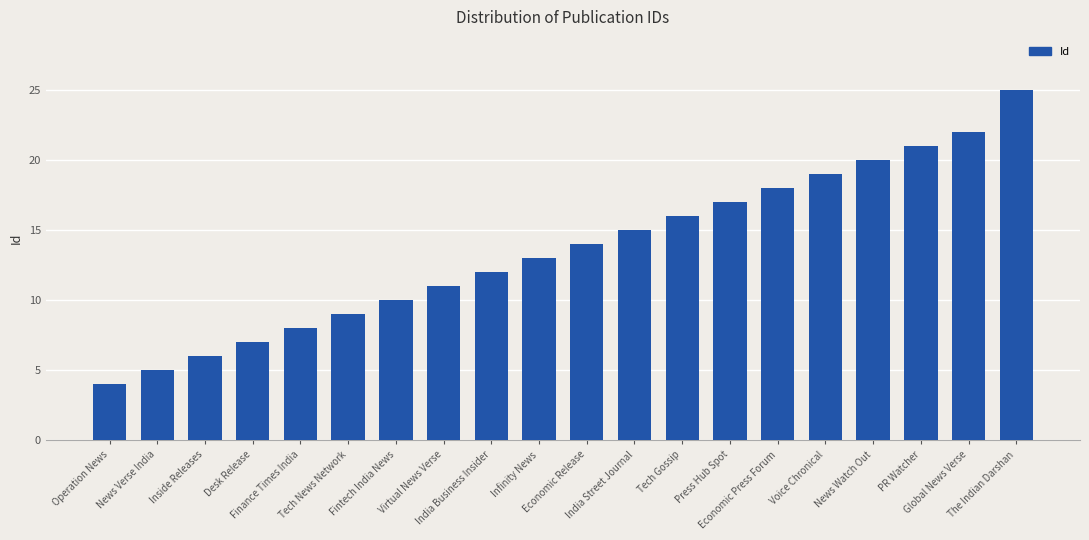

What is the label of the 19th bar from the left?

Global News Verse